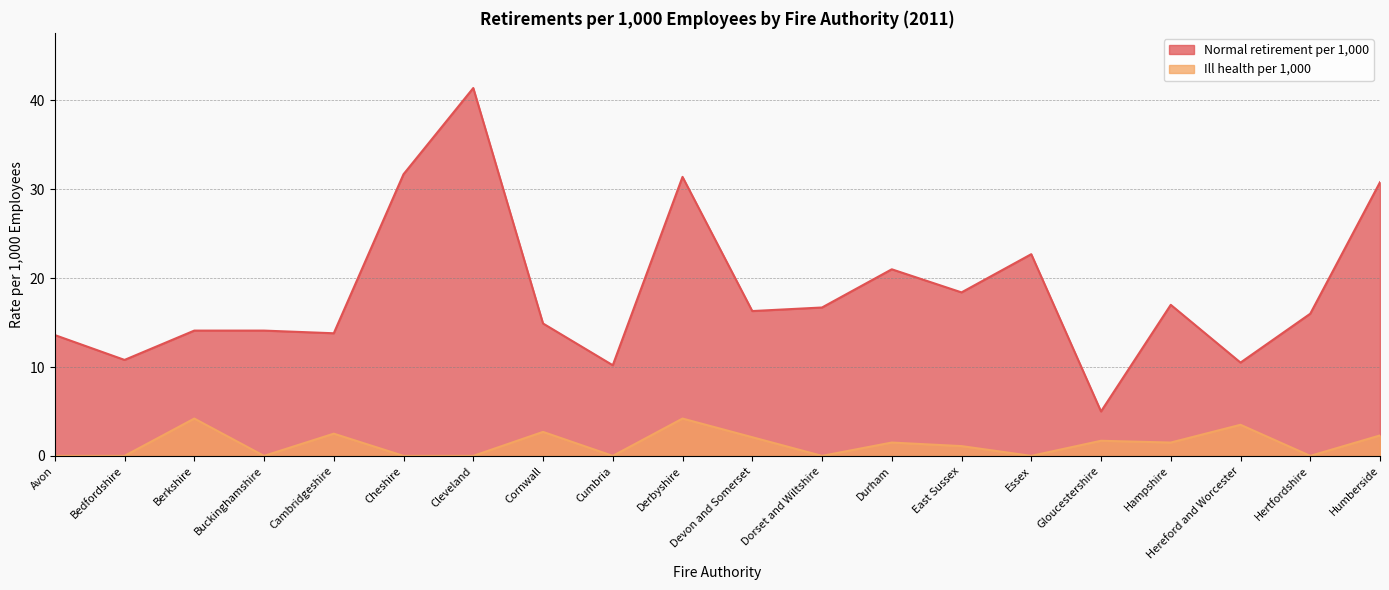

True or false: Normal retirement per 1,000 and Ill health per 1,000 cross at least once.

False